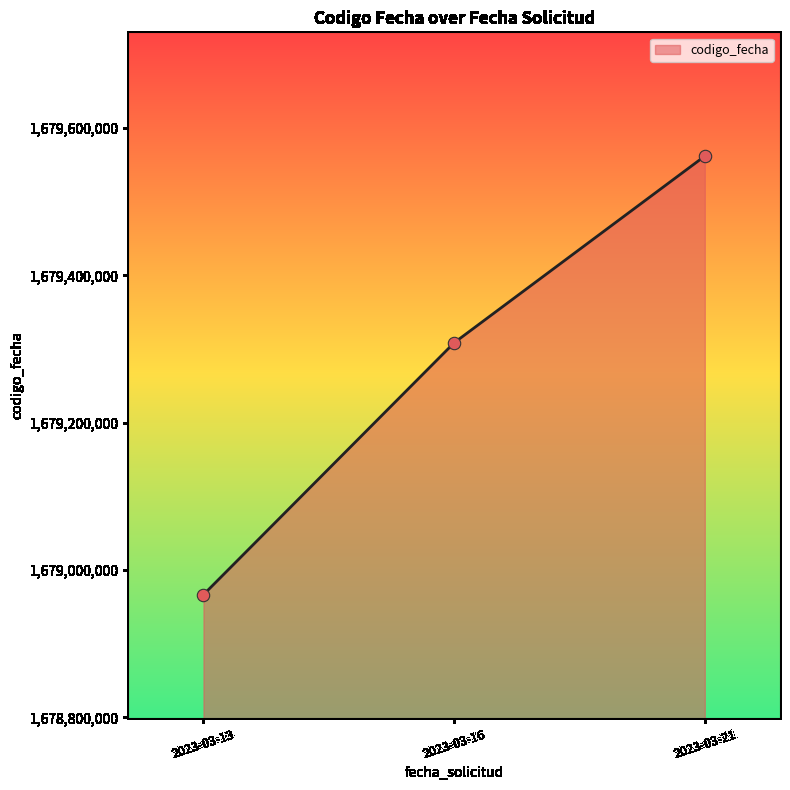

Approximately how many times larger is the value at 2023-03-16 compared to 2023-03-21?

1.0